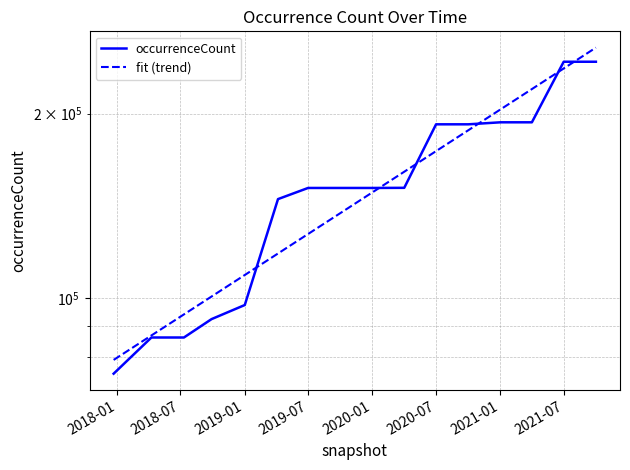

Which series ends up on top after the final intersection of occurrenceCount and fit (trend)?

fit (trend)